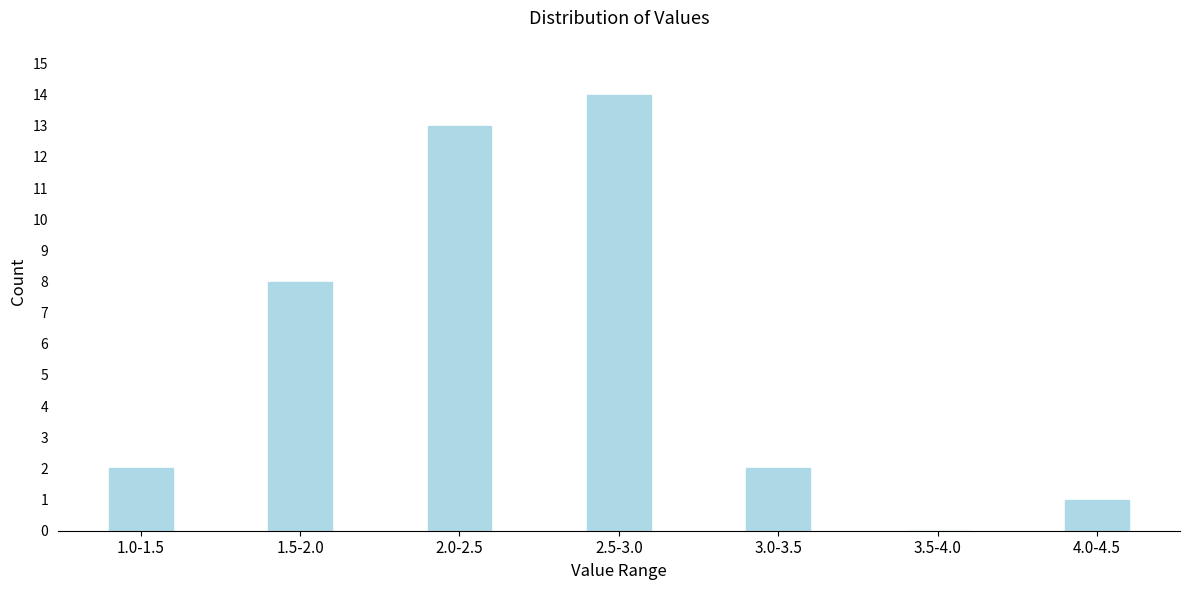

Reading right to left, list all the values displayed in this chart.

4.0-4.5=1	3.5-4.0=0	3.0-3.5=2	2.5-3.0=14	2.0-2.5=13	1.5-2.0=8	1.0-1.5=2